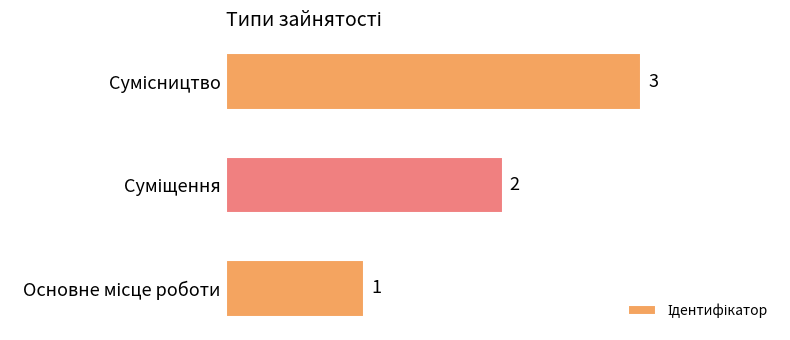

Are the bars grouped side by side (vs. stacked)?

No